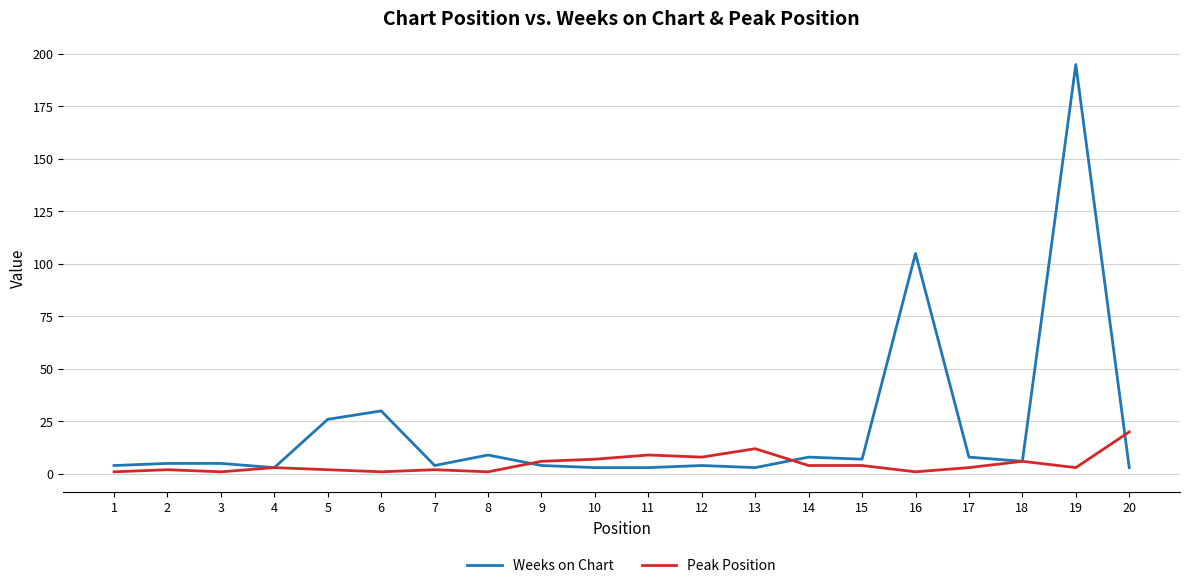

Does the chart display data point markers on the line(s)?

No